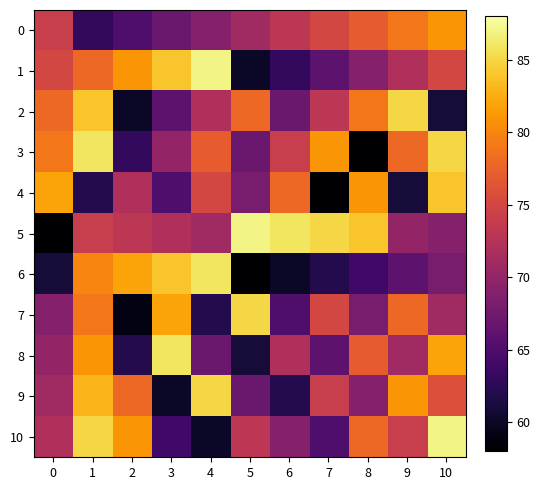

Which series has the largest total across all categories?

5